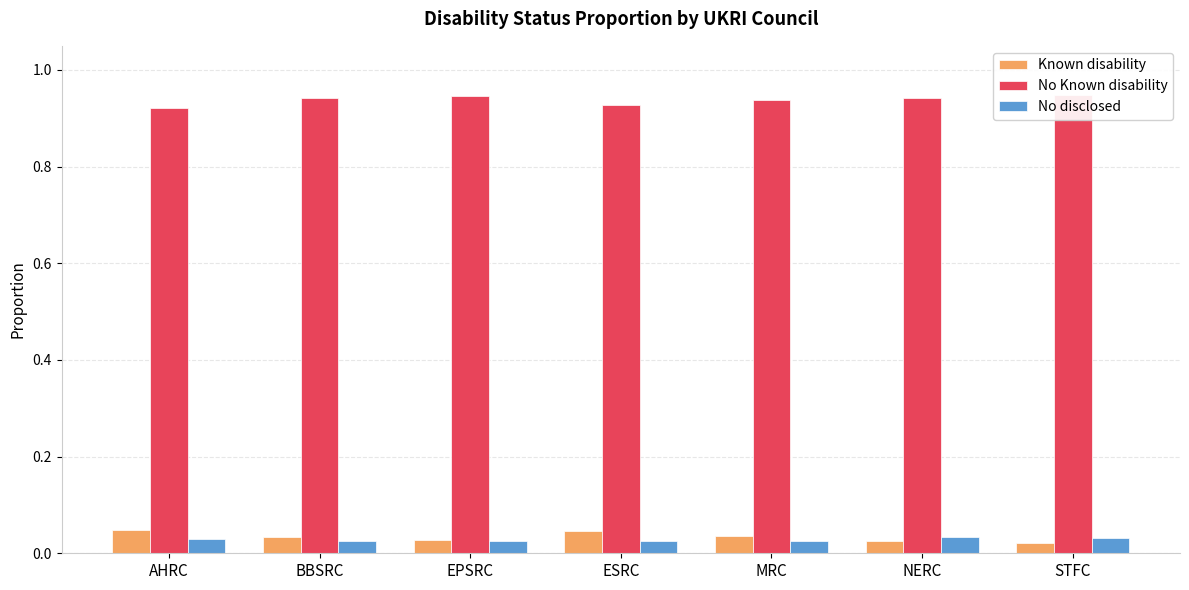

What are all the series names shown in the legend?

Known disability, No Known disability, No disclosed